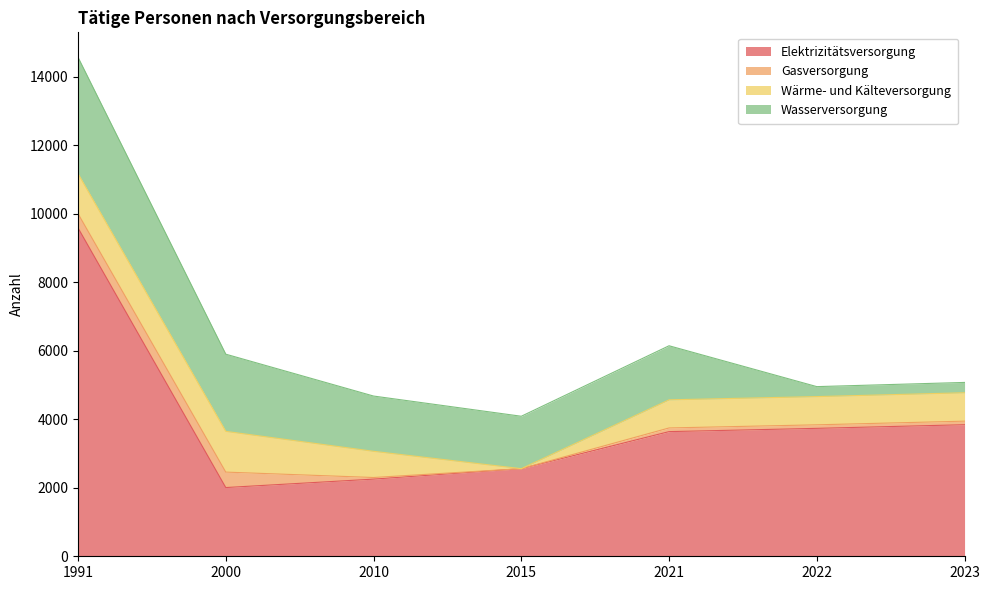

Which series has the largest total across all categories?

Elektrizitätsversorgung